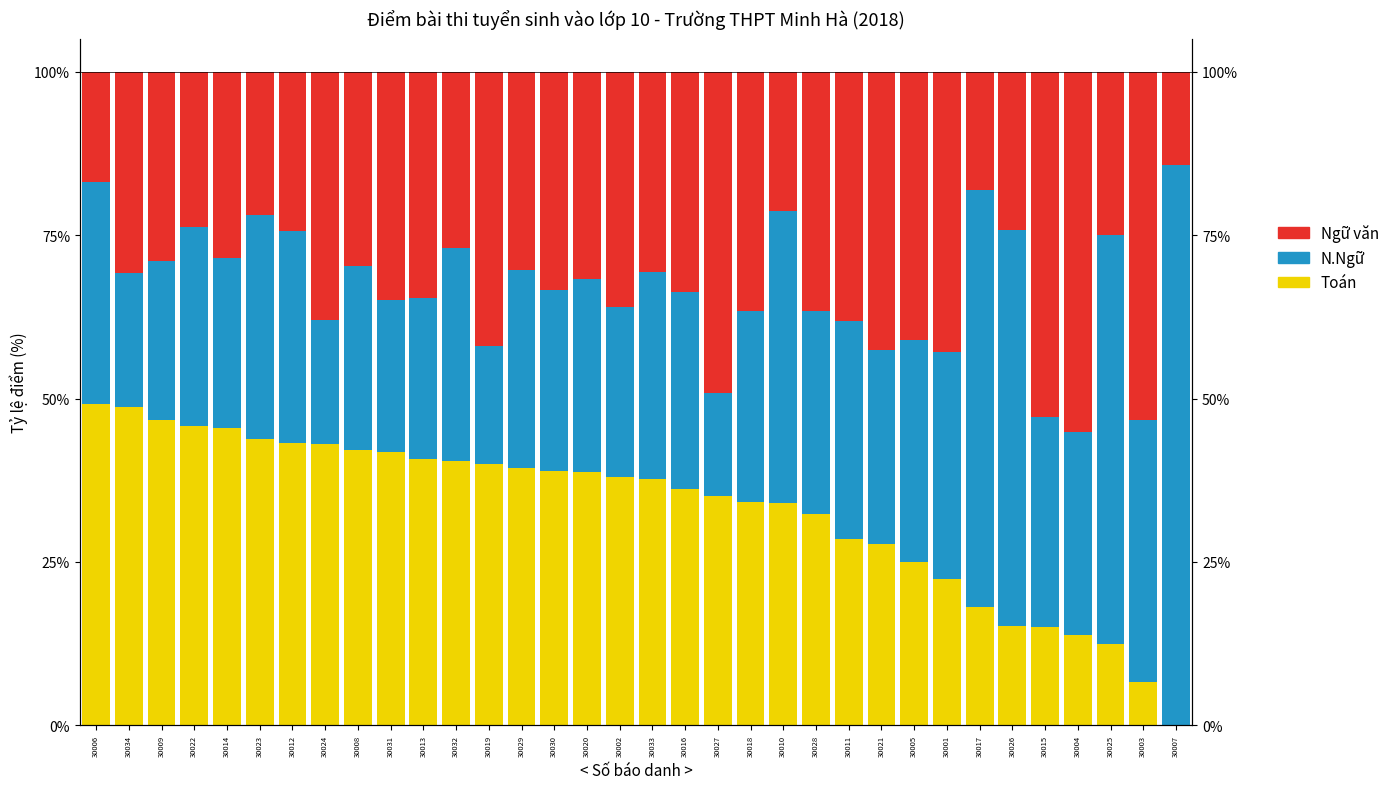

How many series are shown in this chart?

3